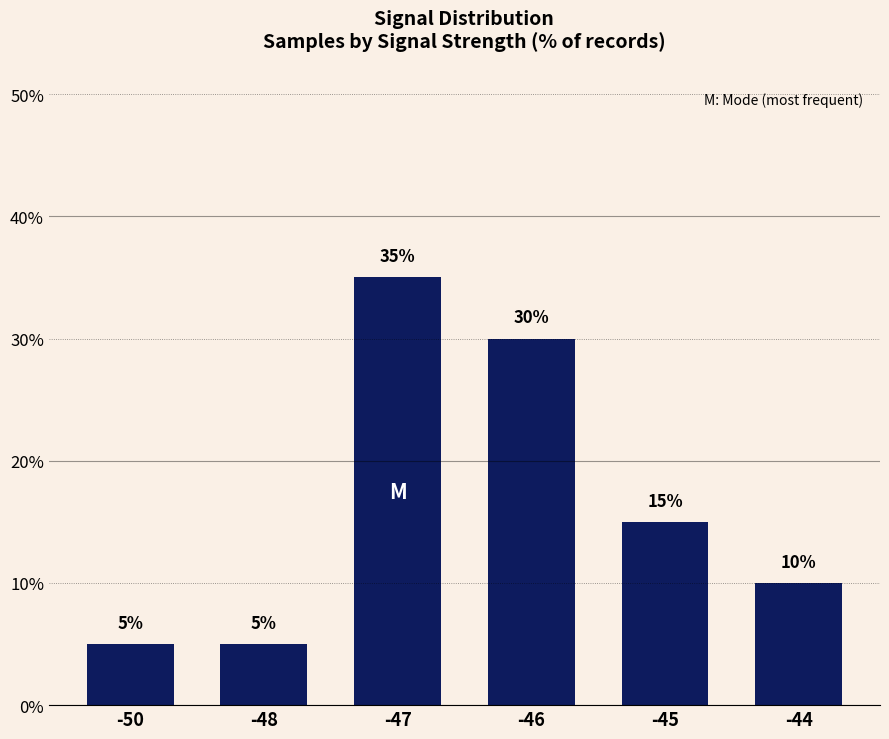

Where is the data nearest to the value 20?

-45